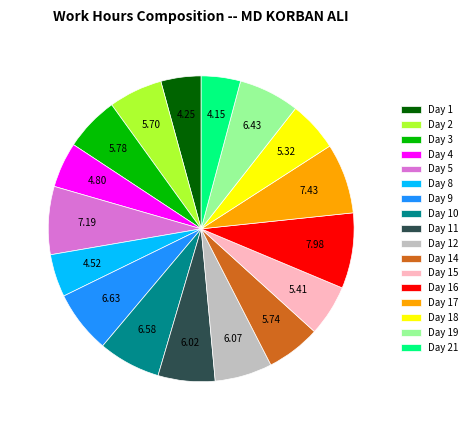

Do Day 8 and Day 3 together represent more than half of the pie?

No